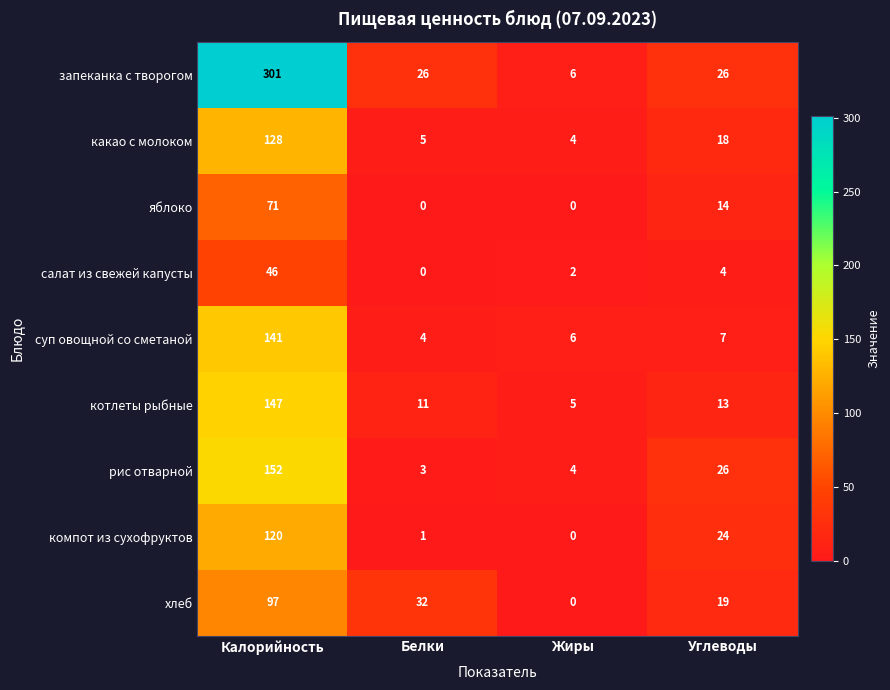

At which label does компот из сухофруктов reach its peak?

Калорийность